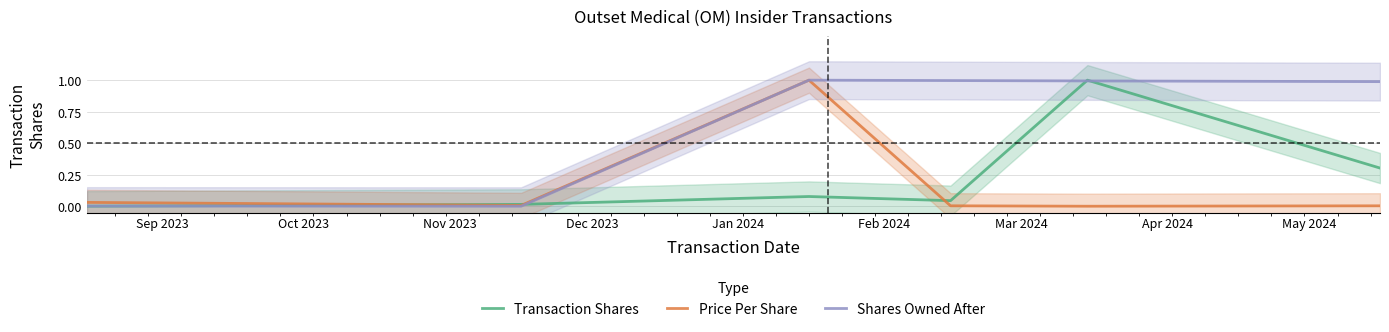

How many lines are shown in the chart?

3